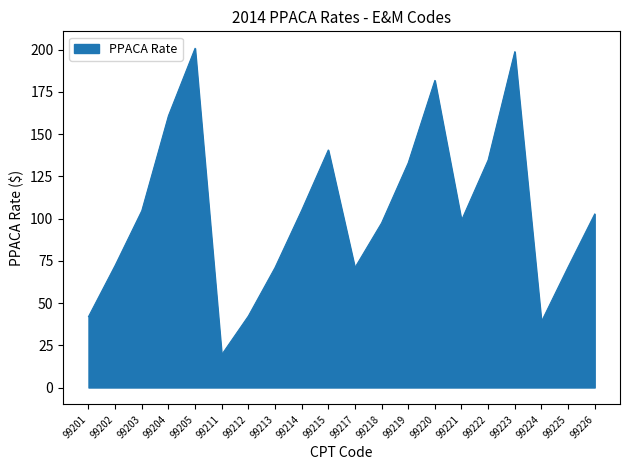

What is the greatest value displayed?

200.8